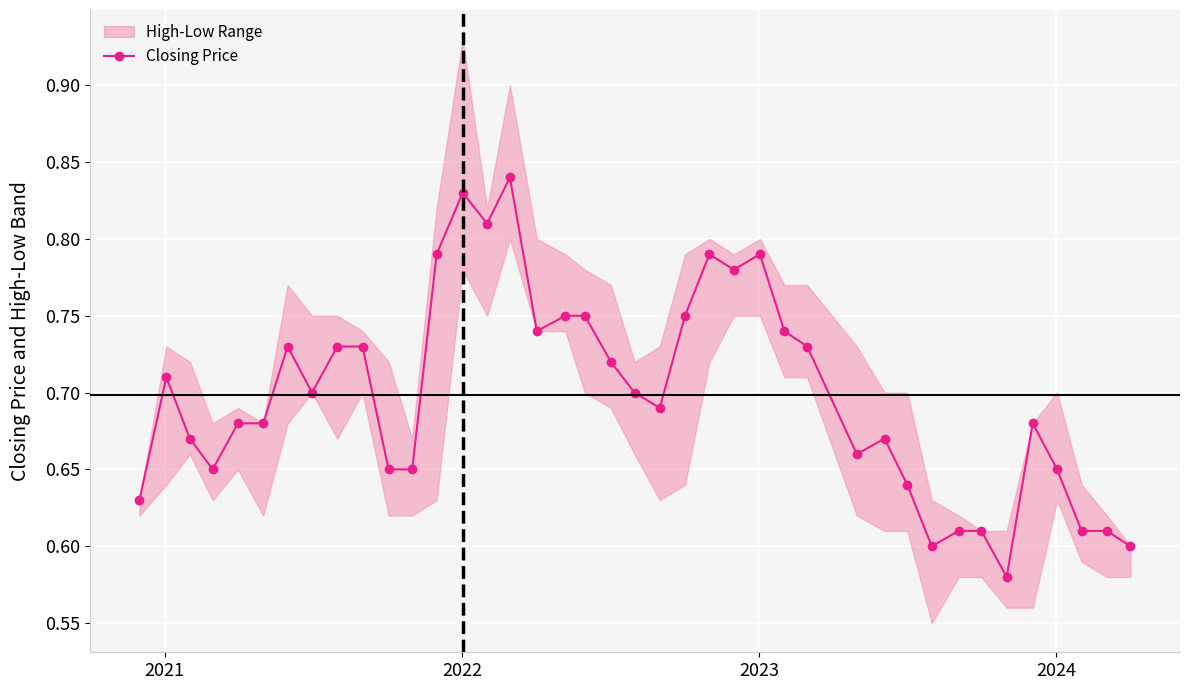

How many points are higher than both their immediate neighbors (excluding endpoints)?

8